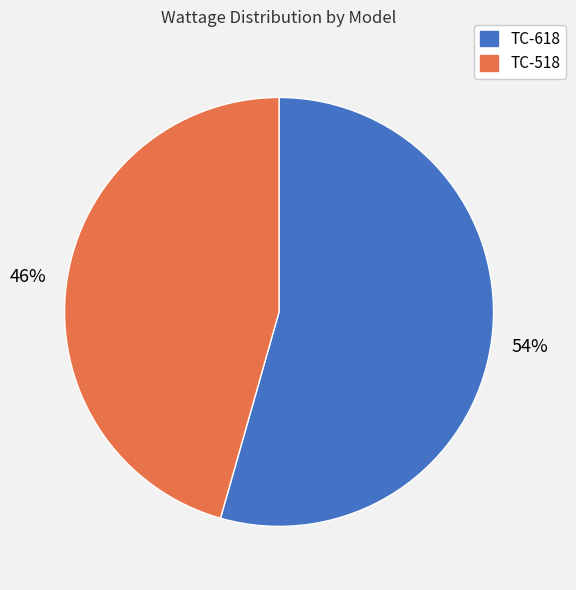

What is the majority slice?

TC-618